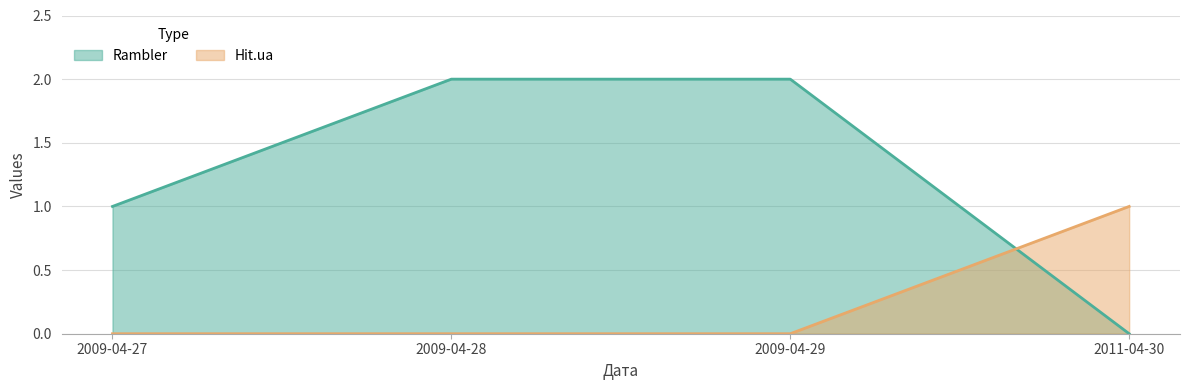

Reading left to right, list all the values displayed in this chart.

Rambler: 2009-04-27=1	2009-04-28=2	2009-04-29=2	2011-04-30=0
Hit.ua: 2009-04-27=0	2009-04-28=0	2009-04-29=0	2011-04-30=1